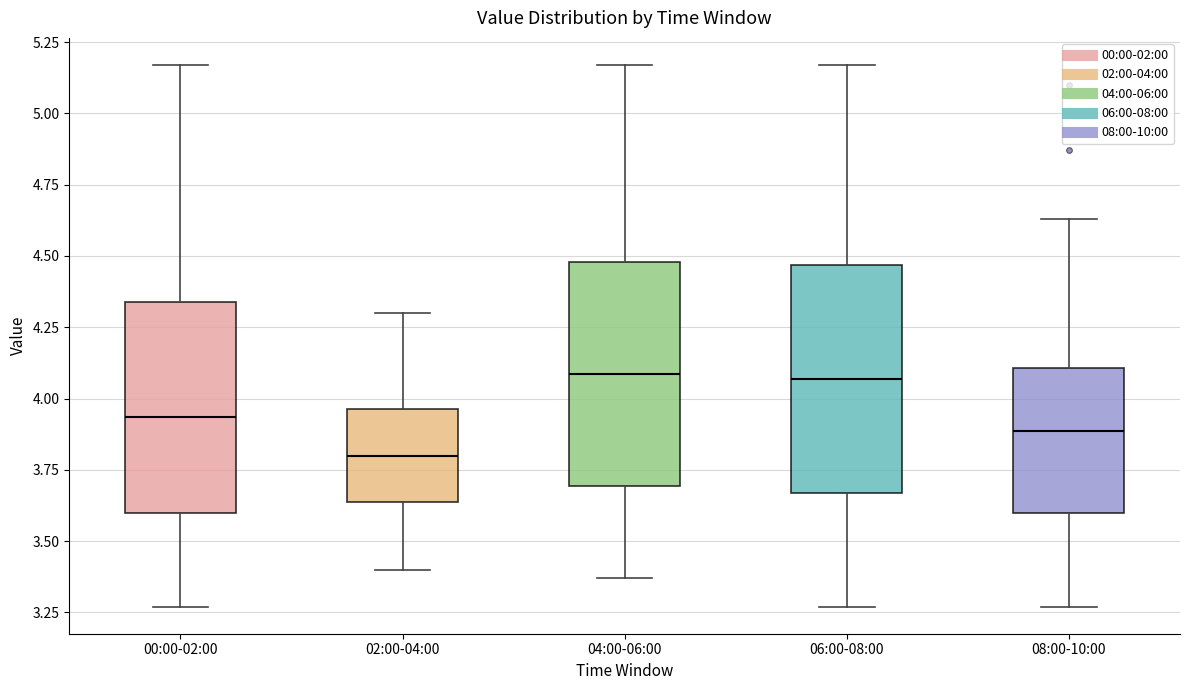

Reading left to right, transcribe this box plot: for each box, give where its median line is, the range the box spans, and where its two whiskers end, as read against the y-axis. The values are not printed on the chart, so give them approximately, as read against the axis.

00:00-02:00: median 3.95, box 3.60 to 4.35, whiskers 3.25 to 5.15
02:00-04:00: median 3.80, box 3.65 to 3.95, whiskers 3.40 to 4.30
04:00-06:00: median 4.10, box 3.70 to 4.50, whiskers 3.35 to 5.15
06:00-08:00: median 4.05, box 3.65 to 4.45, whiskers 3.25 to 5.15
08:00-10:00: median 3.90, box 3.60 to 4.10, whiskers 3.25 to 4.65